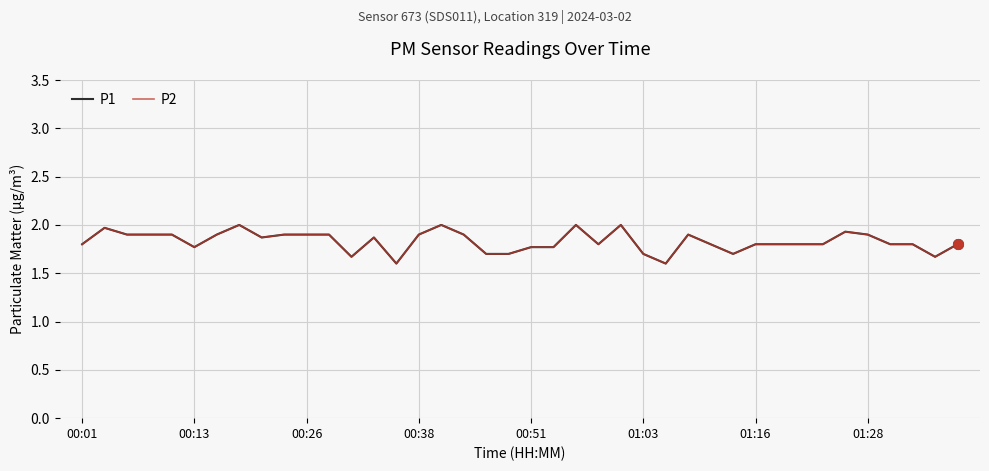

In P2, how many points are higher than both neighbors (excluding endpoints)?

8